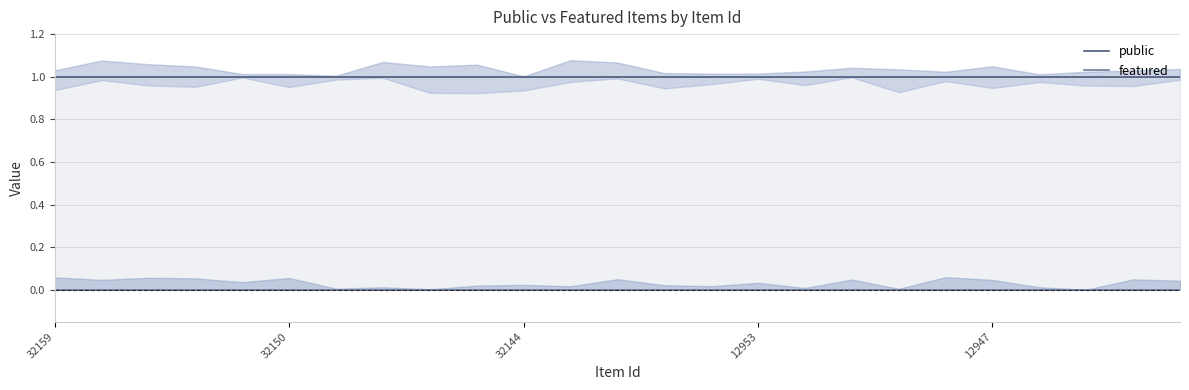

What is the label of the 11th point from the right?

14